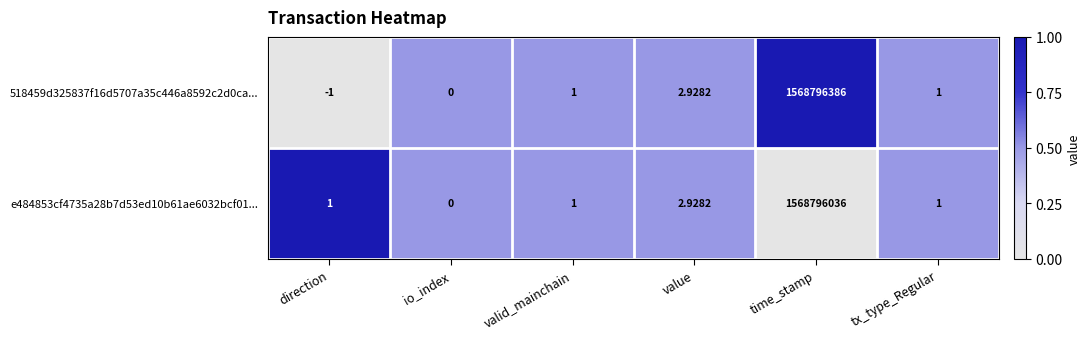

At which label does e484853cf4735a28b7d53ed10b61ae6032bcf01... reach its peak?

time_stamp